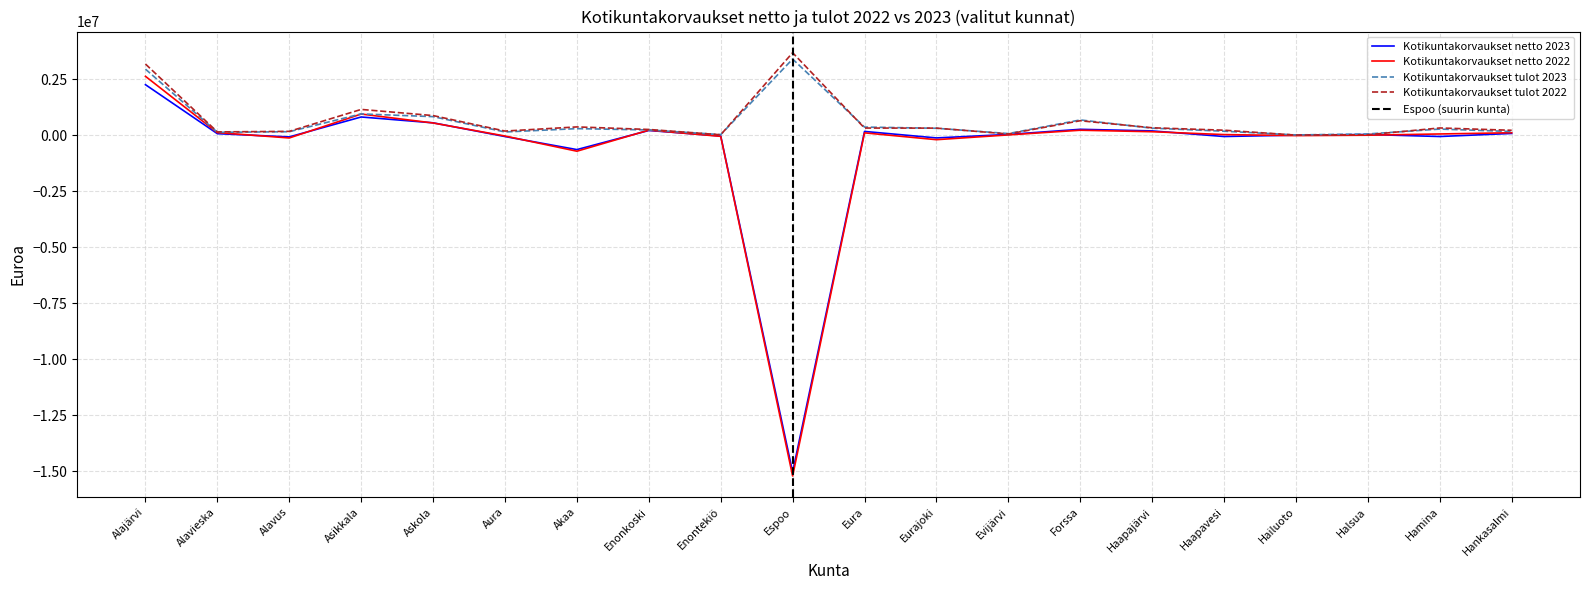

At which label is Kotikuntakorvaukset netto 2022 closest to -6295154?

Akaa